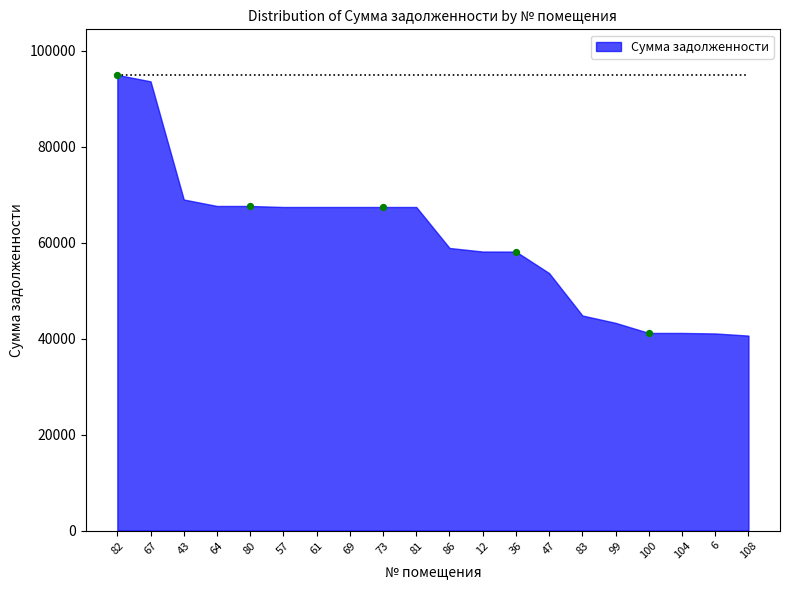

What is the average Y value?

65874.7